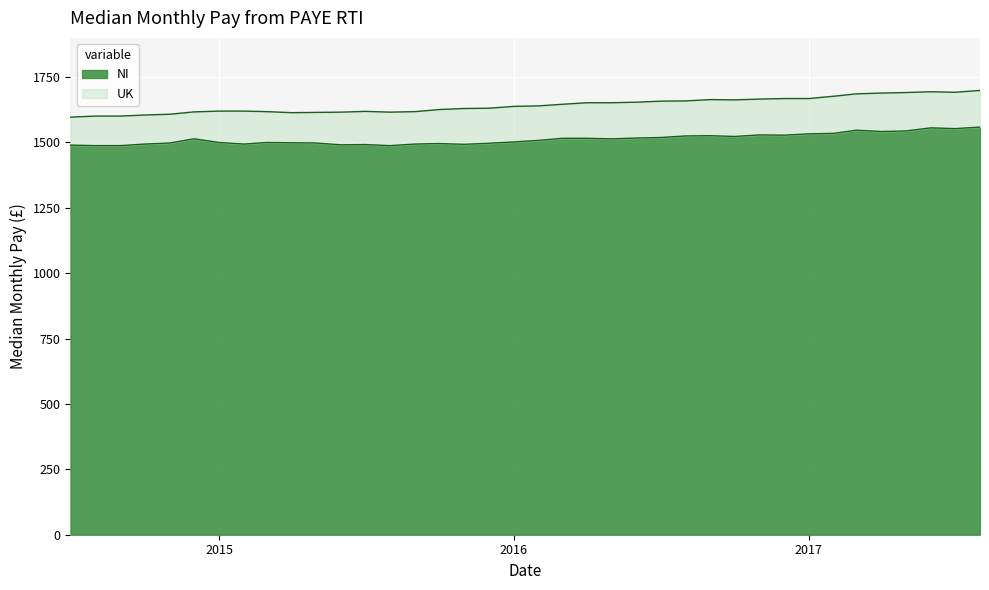

At which label does NI reach its peak?

2017-08-01